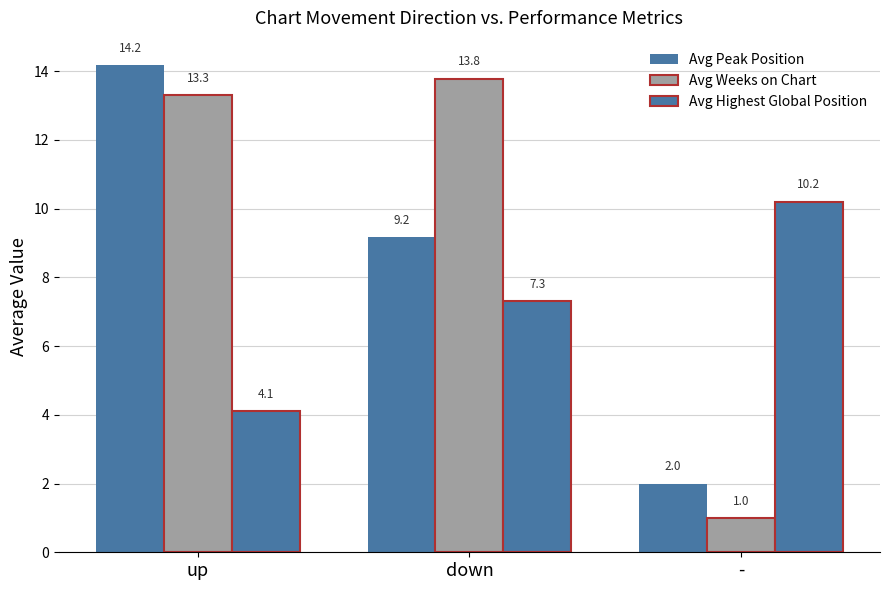

How many bars are there in each group?

3